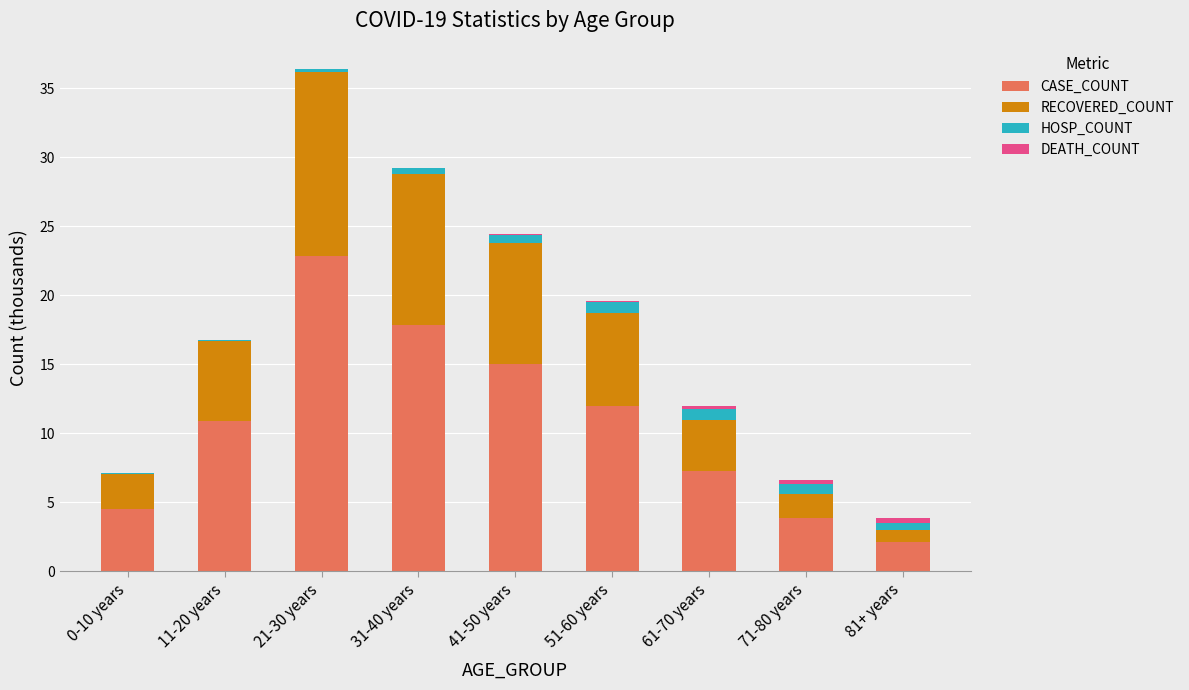

The value of CASE_COUNT at 0-10 years is 4.5. True or false?

True